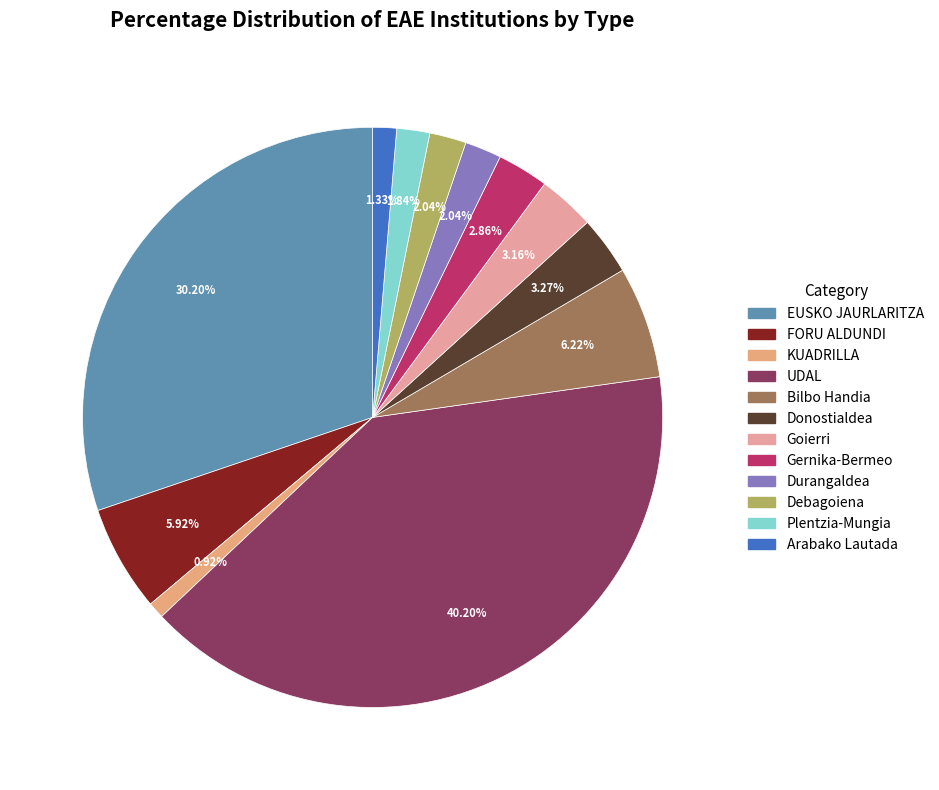

Approximately how many times larger is the value at UDAL compared to Gernika-Bermeo?

14.1